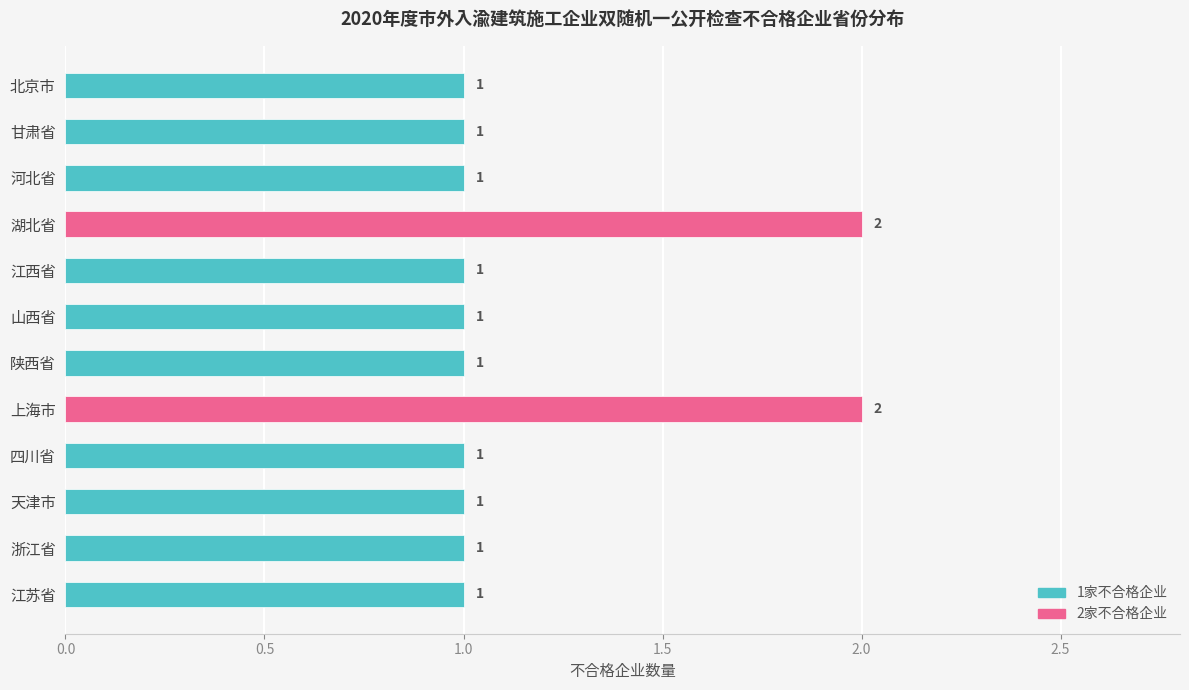

What is the label of the 8th bar from the top?

上海市